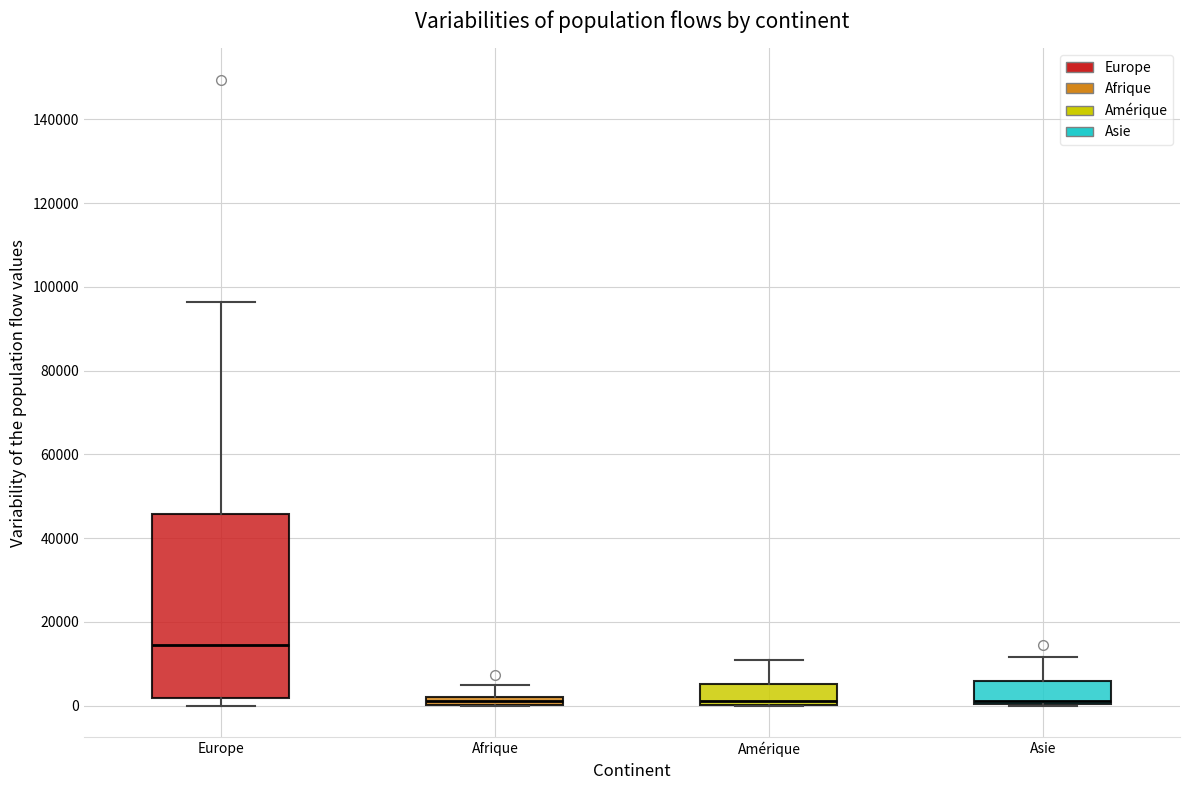

Where does the upper whisker of the box for Afrique end on the y-axis? The values are not printed on the chart, so give them approximately, as read against the axis.

4000